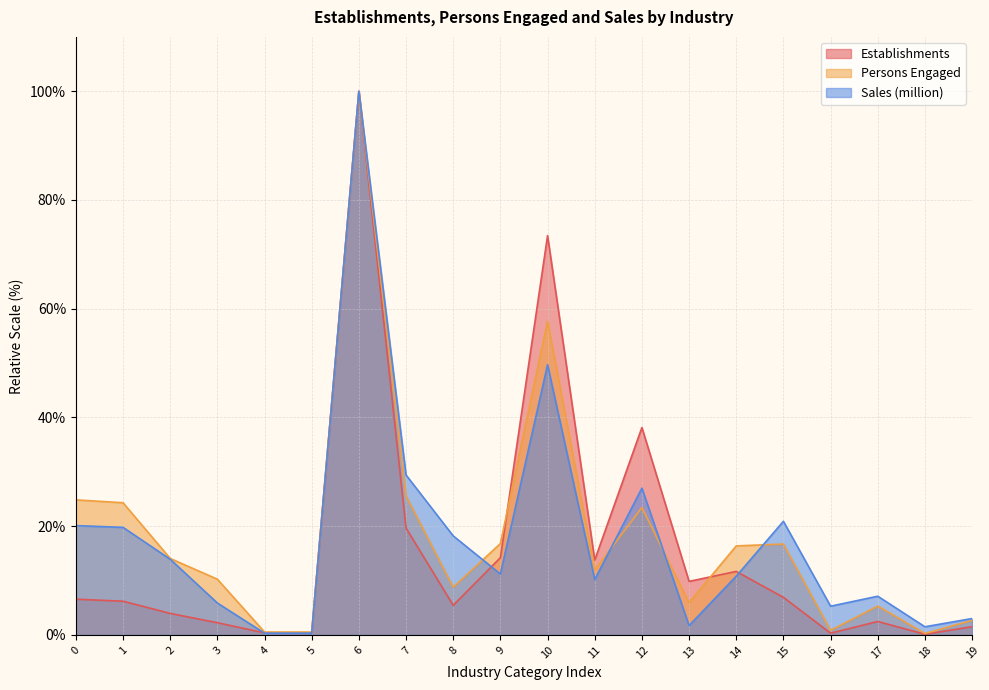

Does the chart have visible grid lines?

Yes